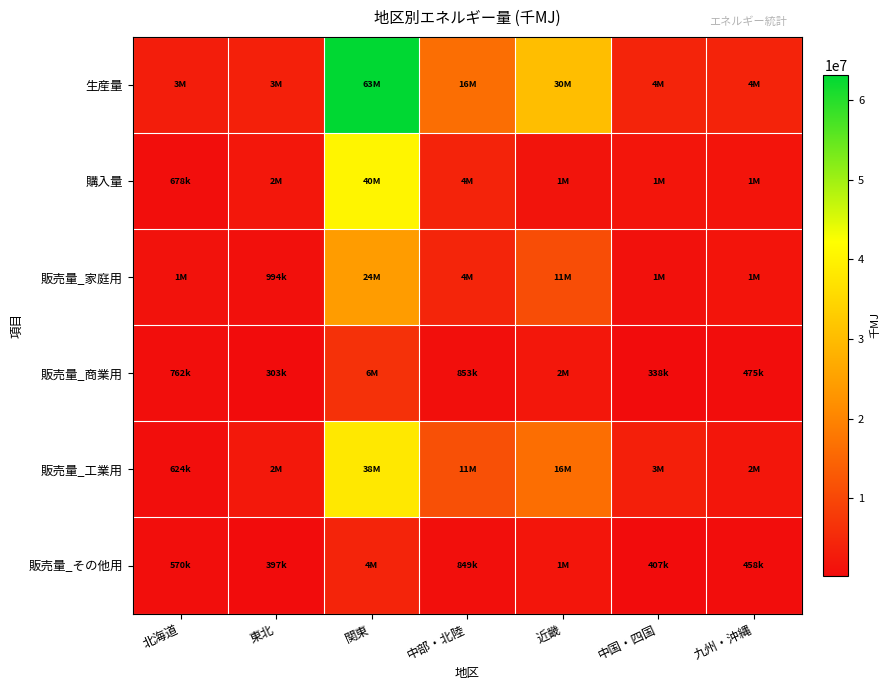

At how many categories does at least one series exceed 25172885?

2